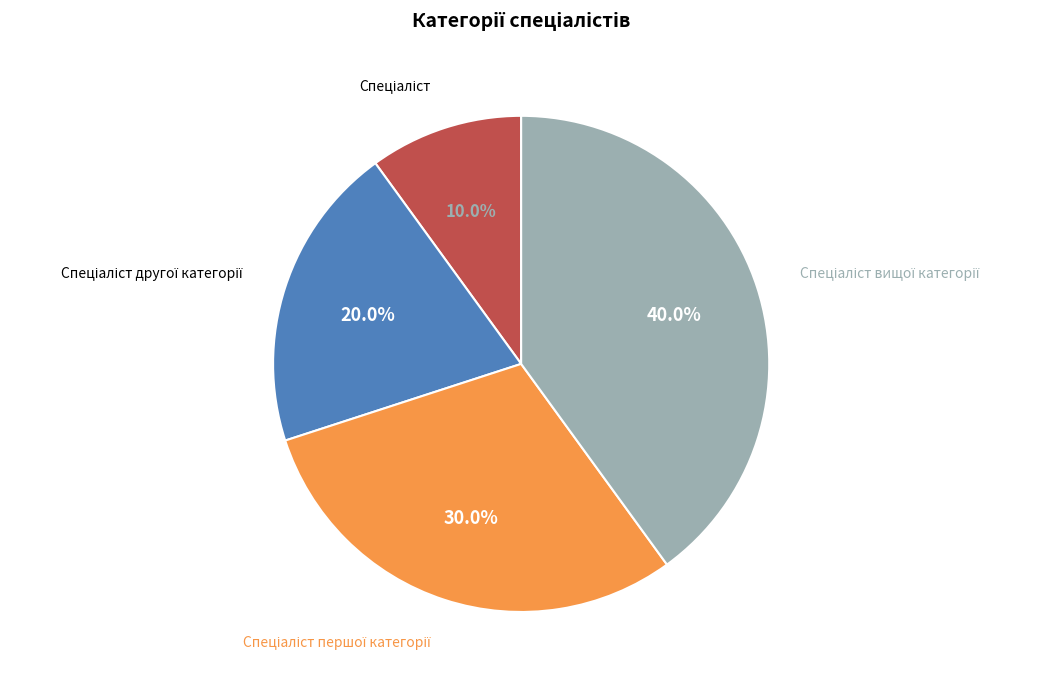

Is there any slice that represents more than half of the pie?

No